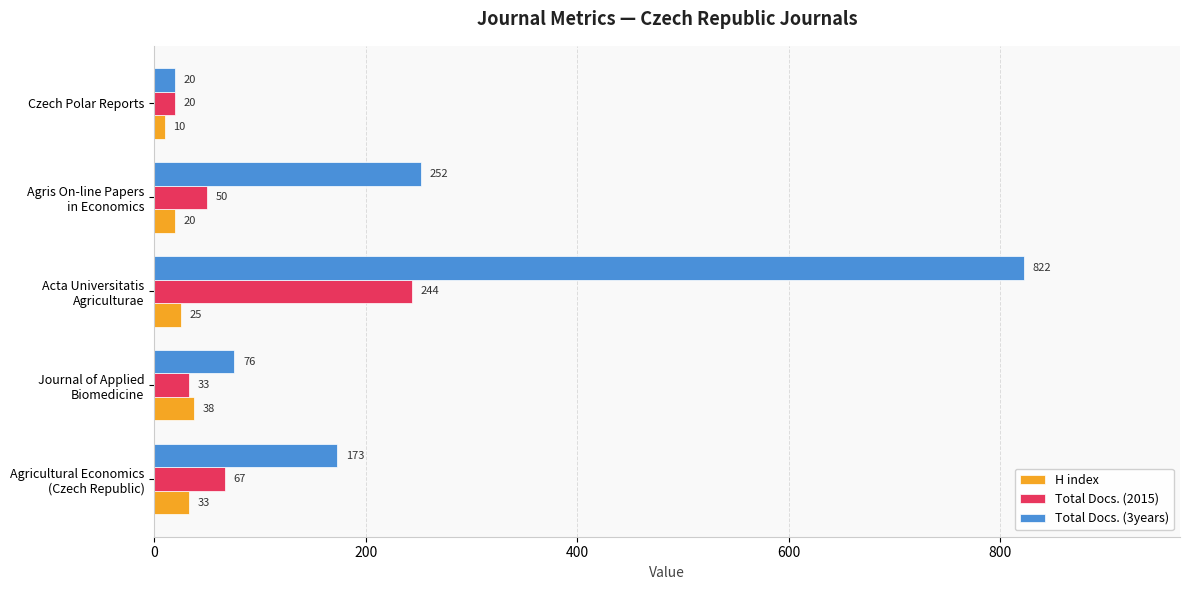

How many data points in Total Docs. (2015) are less than 50?

2